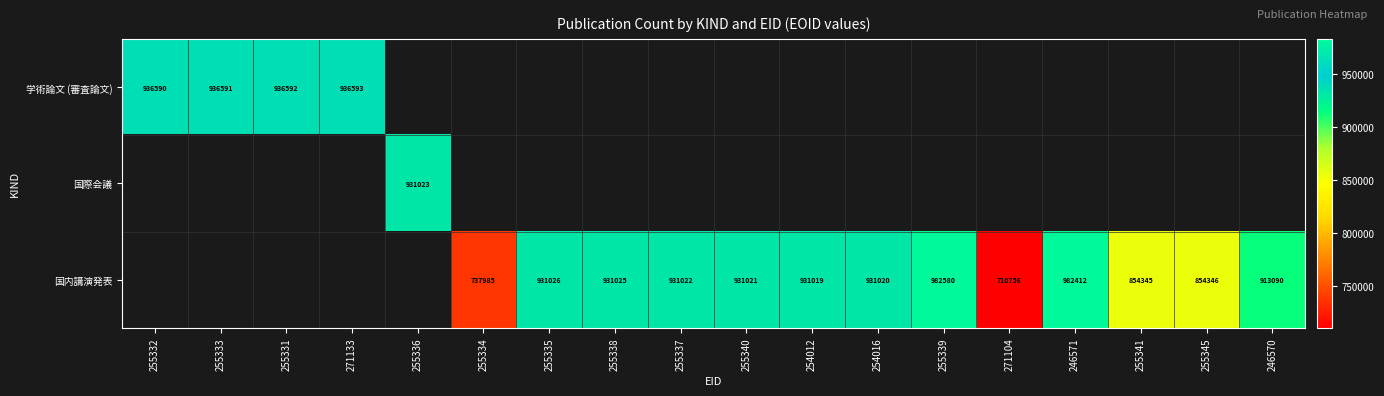

The value of 国内講演発表 at 255345 is 854346. True or false?

True